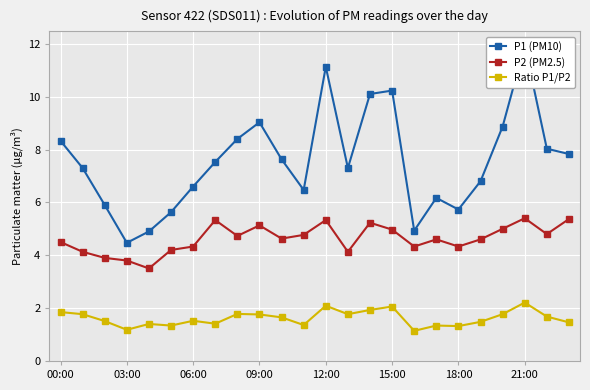

What is the lowest value of the Ratio P1/P2 series?

1.1